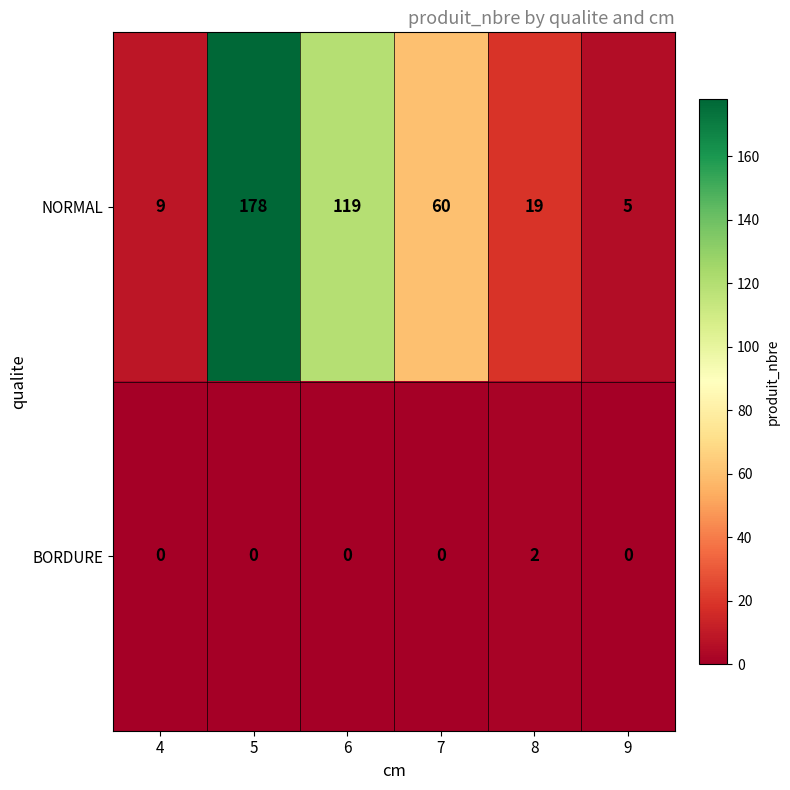

At which label does BORDURE reach its peak?

8